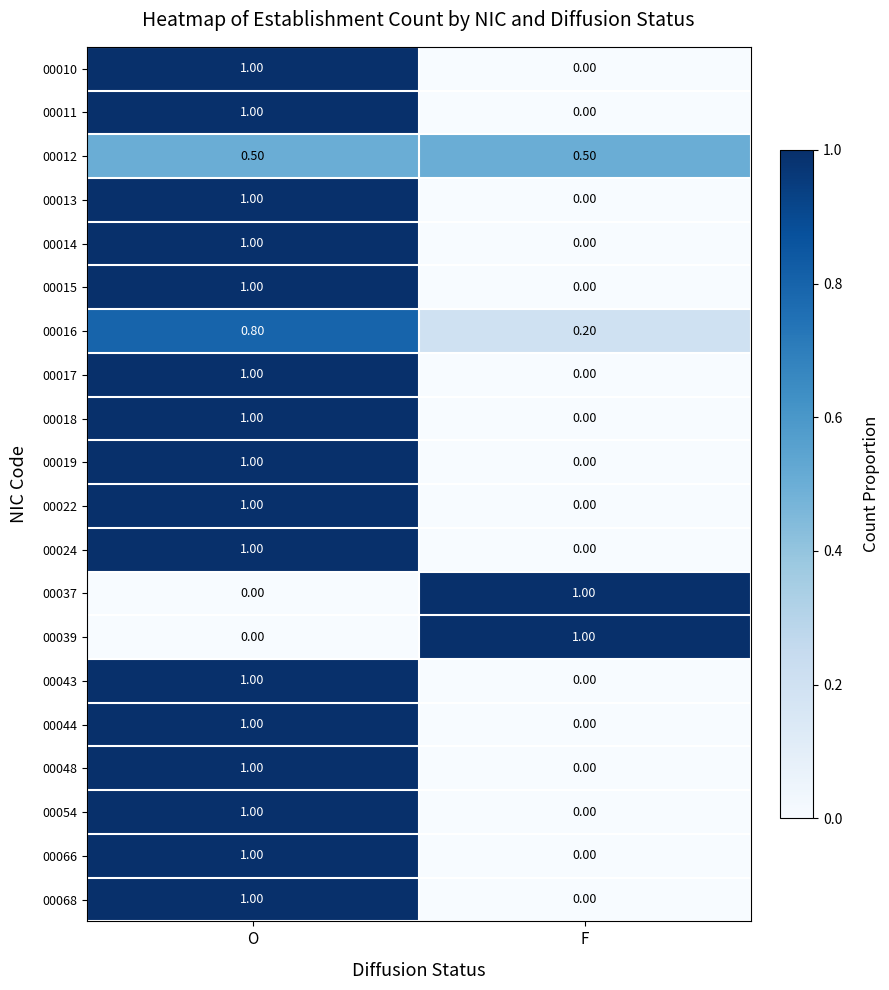

How many distinct data groups are displayed?

20